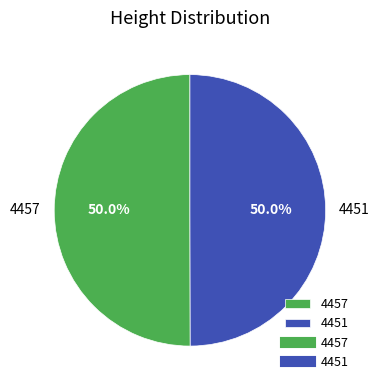

Combined, what portion of the pie is 4451 and 4457?

100.0%